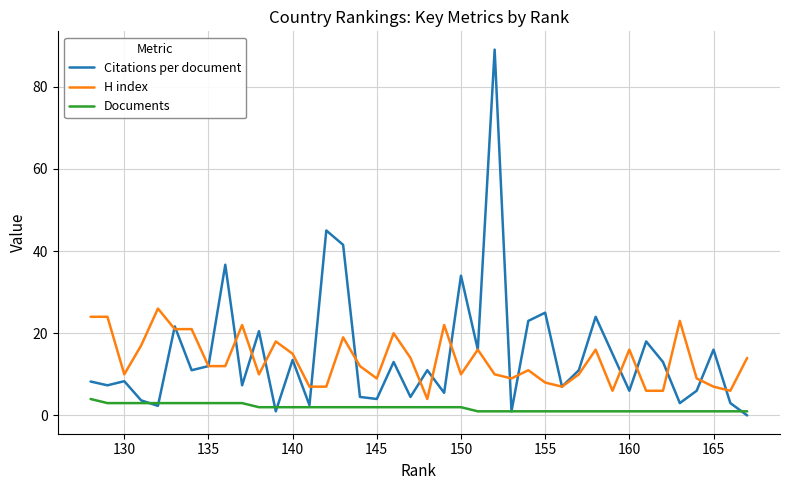

True or false: Documents and H index intersect in this chart.

False